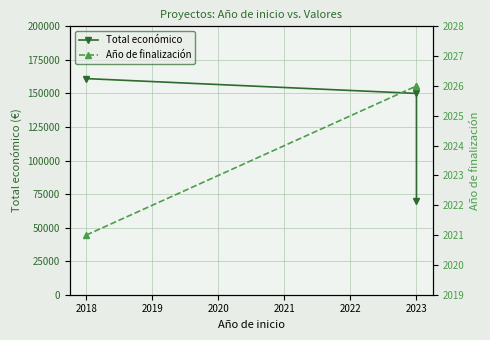

What are all the series names shown in the legend?

Total económico, Año de finalización